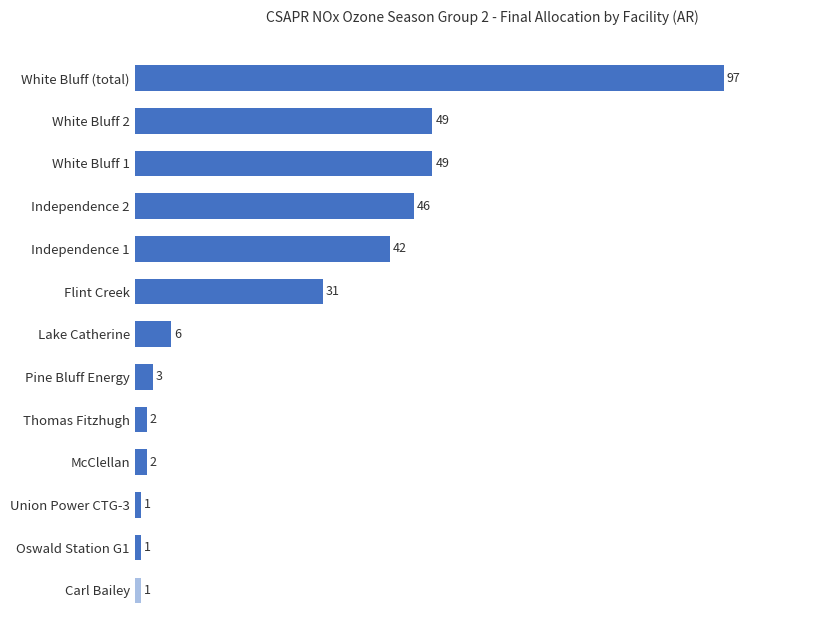

What is the difference between the second highest and minimum values?

48